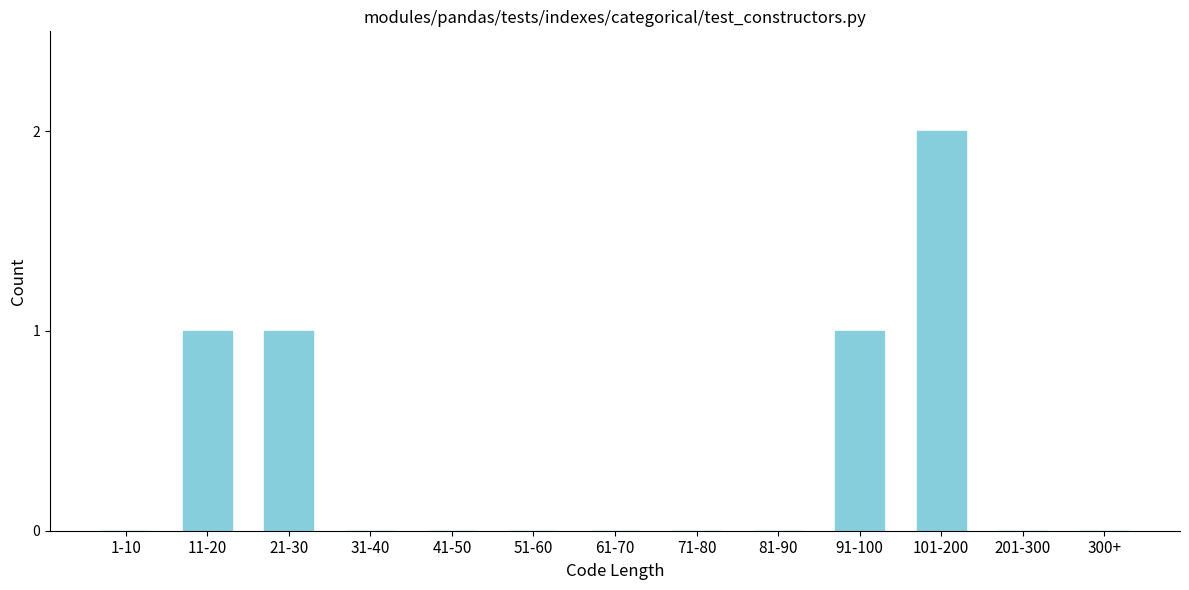

Reading left to right, what are all the values shown in this chart?

1-10=0	11-20=1	21-30=1	31-40=0	41-50=0	51-60=0	61-70=0	71-80=0	81-90=0	91-100=1	101-200=2	201-300=0	300+=0